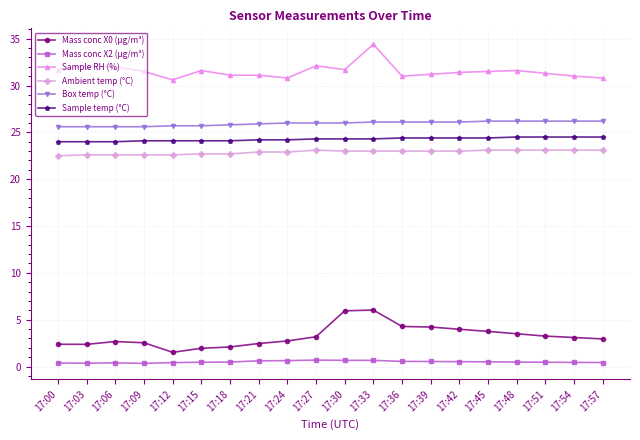

How many distinct data groups are displayed?

6